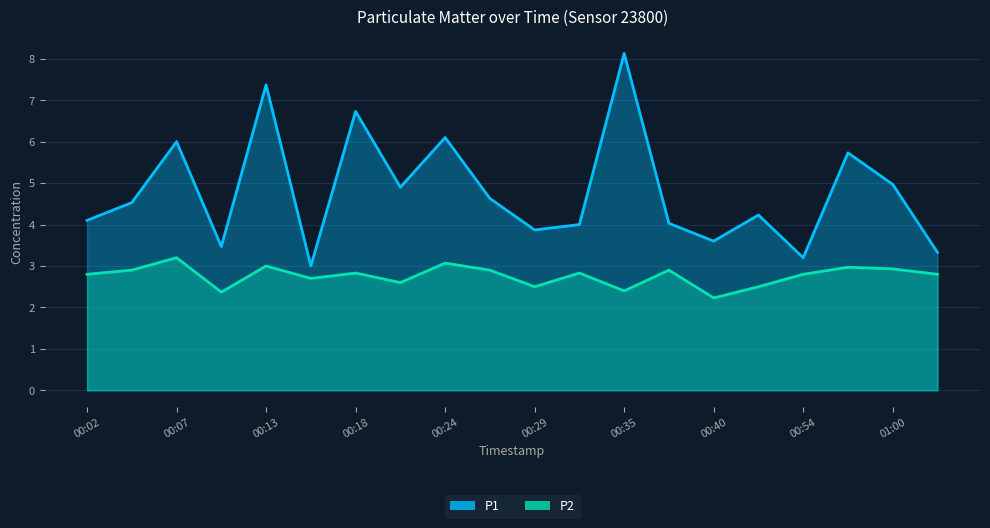

Where is the first local minimum for P2?

00:10